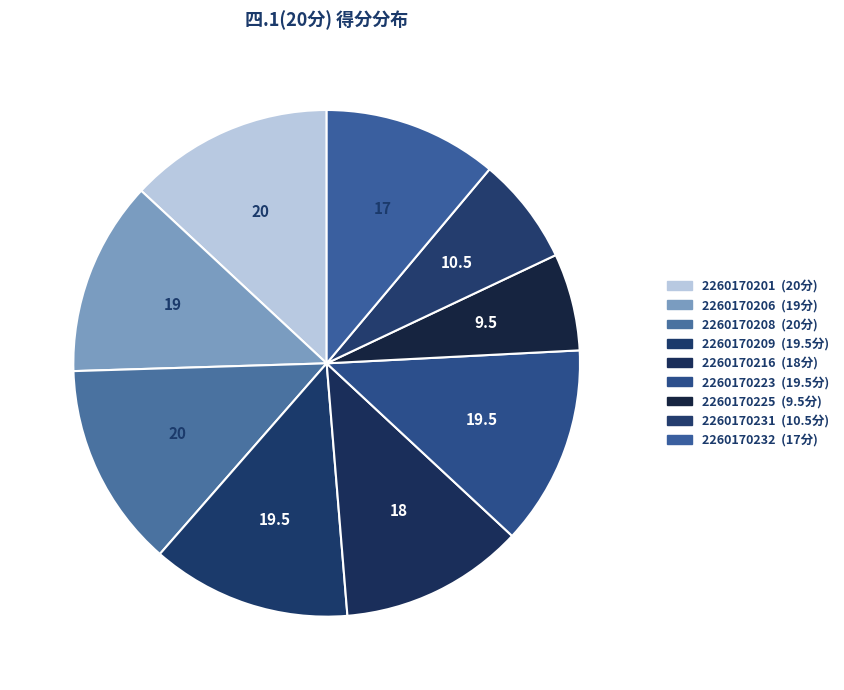

To the nearest percent, what portion does 2260170225 represent?

6%